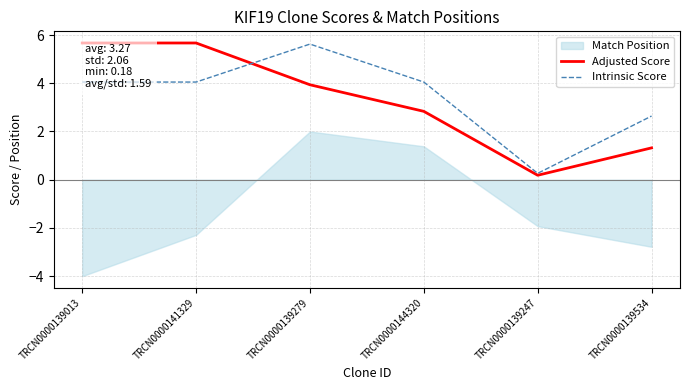

What is the average value of the Adjusted Score series?

3.3